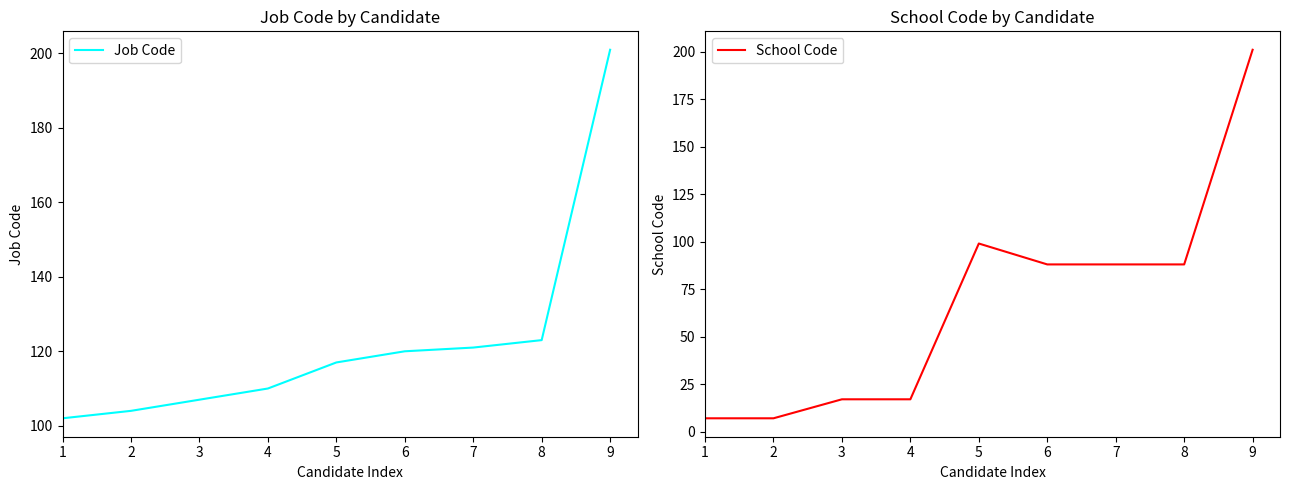

At which label does School Code first exceed 88?

5